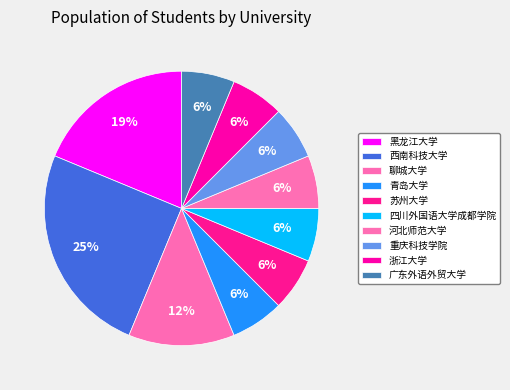

True or false: 西南科技大学 accounts for 16% of the total.

False